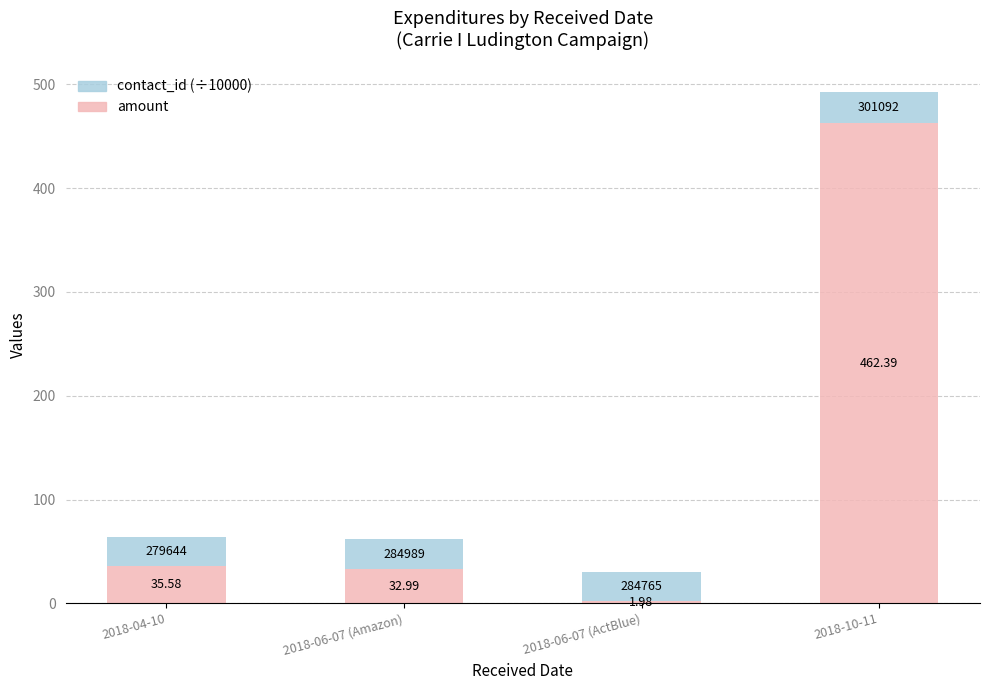

How many data points in amount are above 35?

2